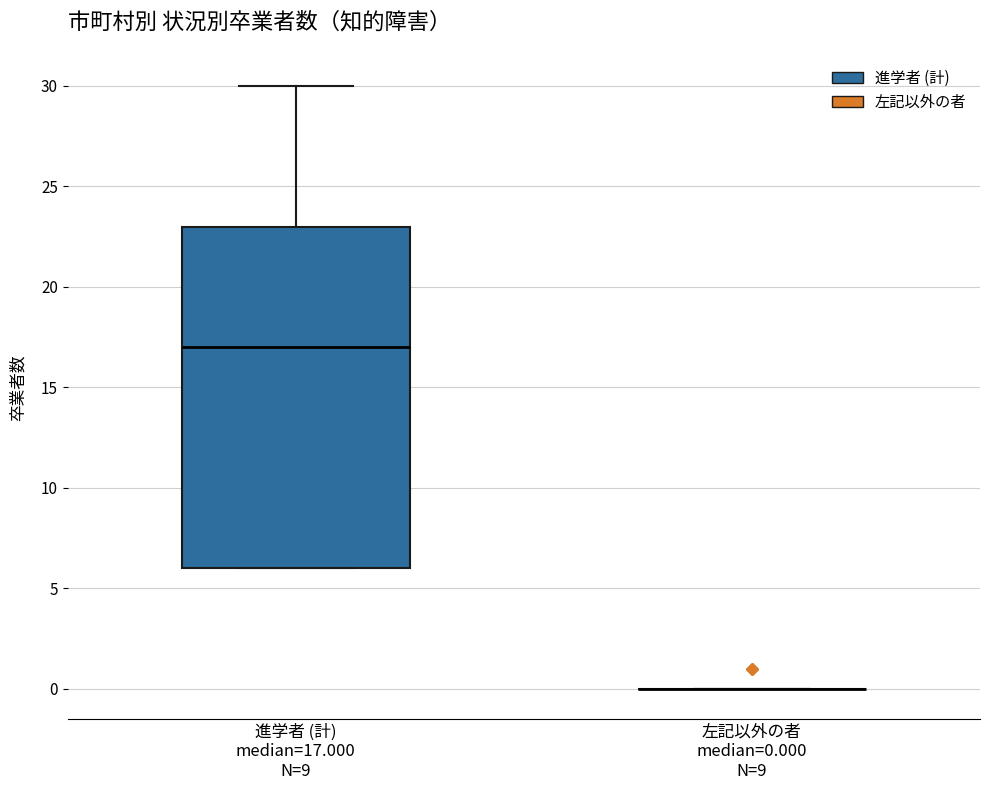

Which box is the tallest, from its lower edge to its upper edge?

進学者 (計) median=17.000 N=9